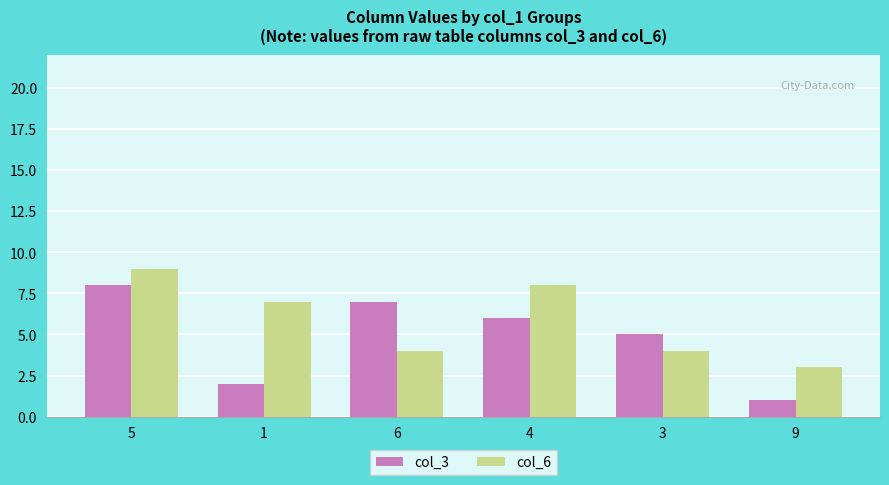

List the series in order of their peak value, highest first.

col_6, col_3